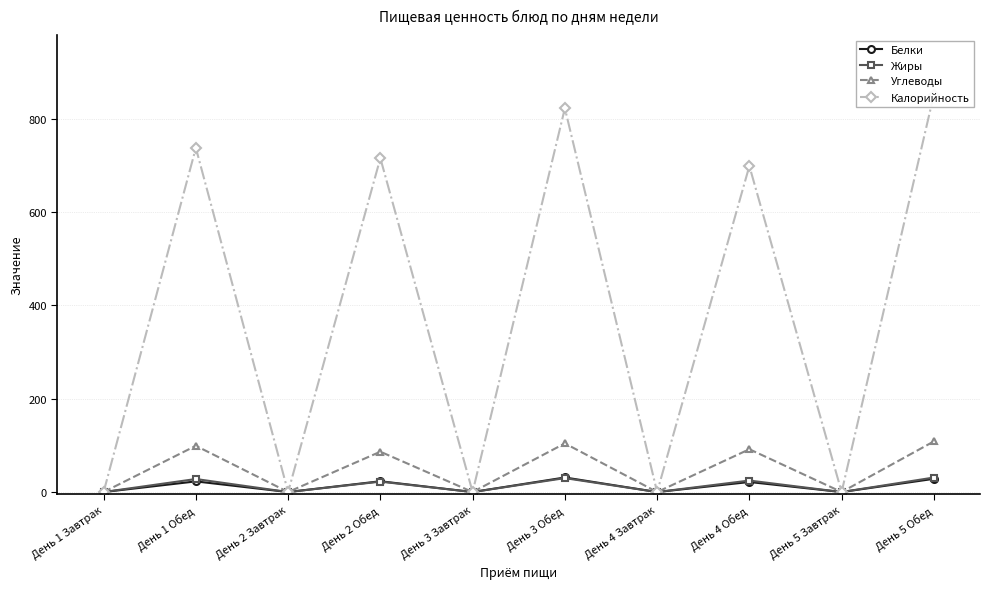

In Жиры, how many points are lower than both neighbors (excluding endpoints)?

4